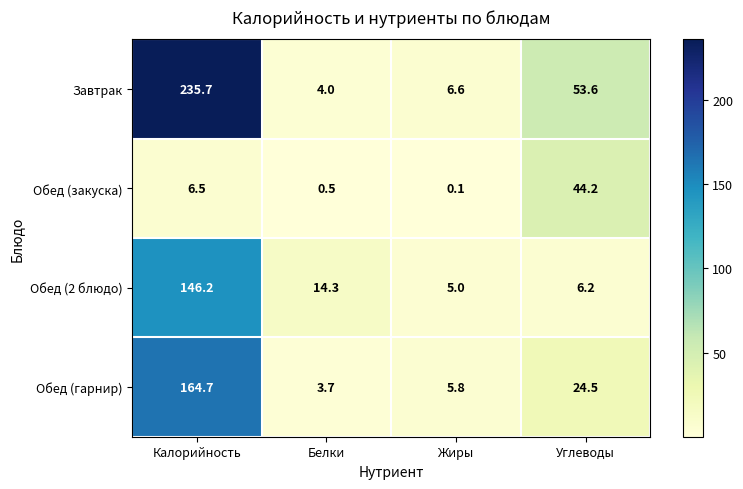

Is it true that Обед (2 блюдо) equals 8.5 at Углеводы?

False